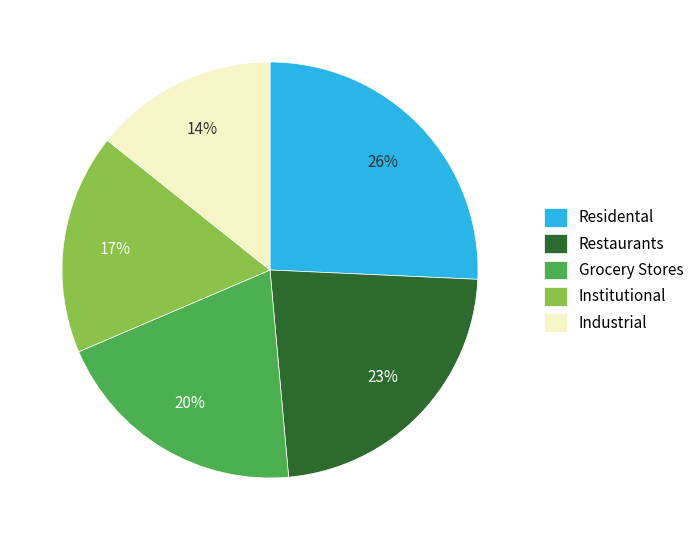

Which category has the biggest portion of the pie?

Residental